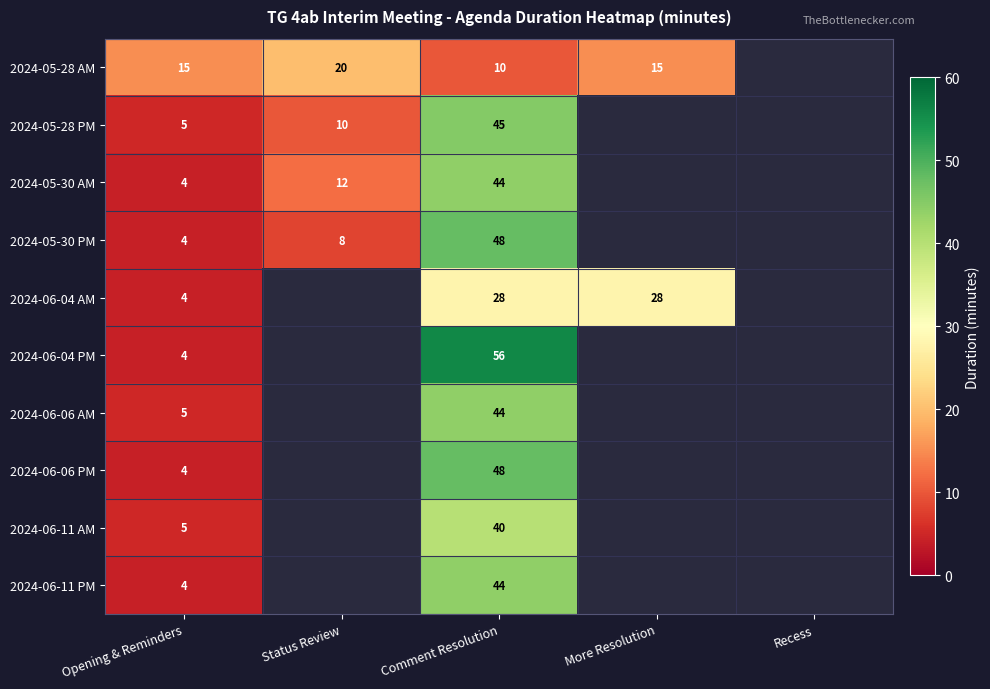

The value of 2024-06-04 PM at Opening & Reminders is 4. True or false?

True